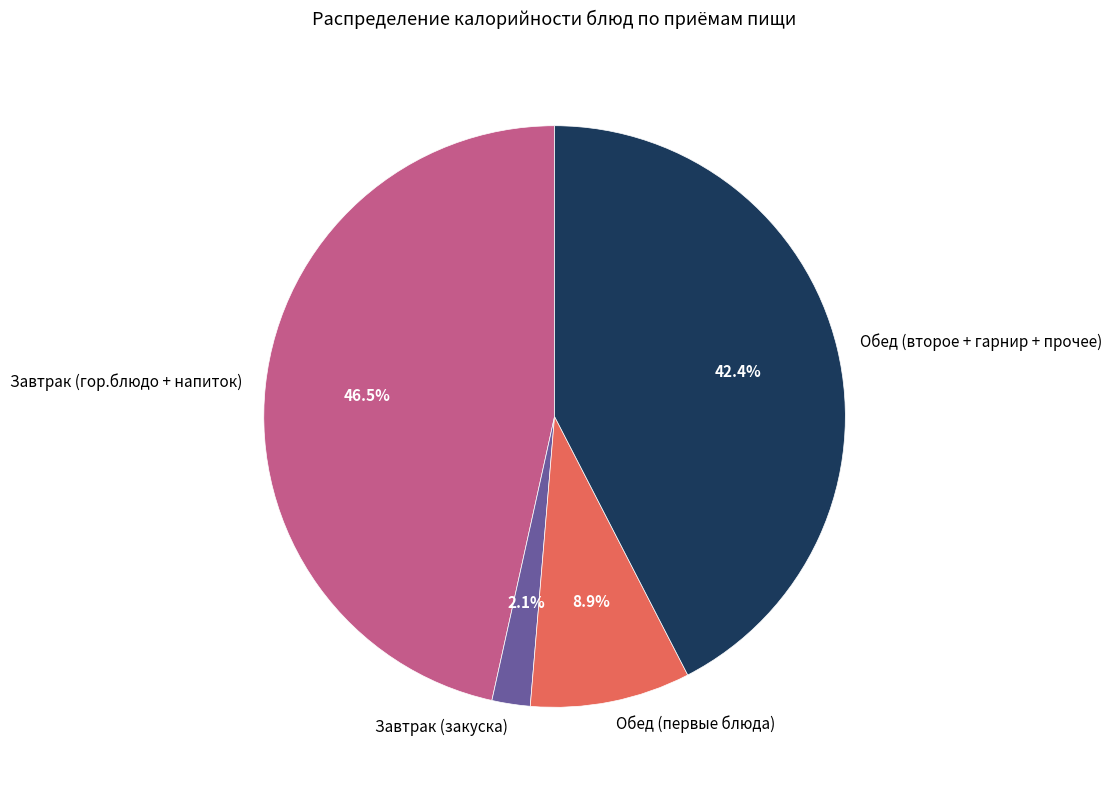

Combined, do Обед (второе + гарнир + прочее) and Обед (первые блюда) account for over 50%?

Yes